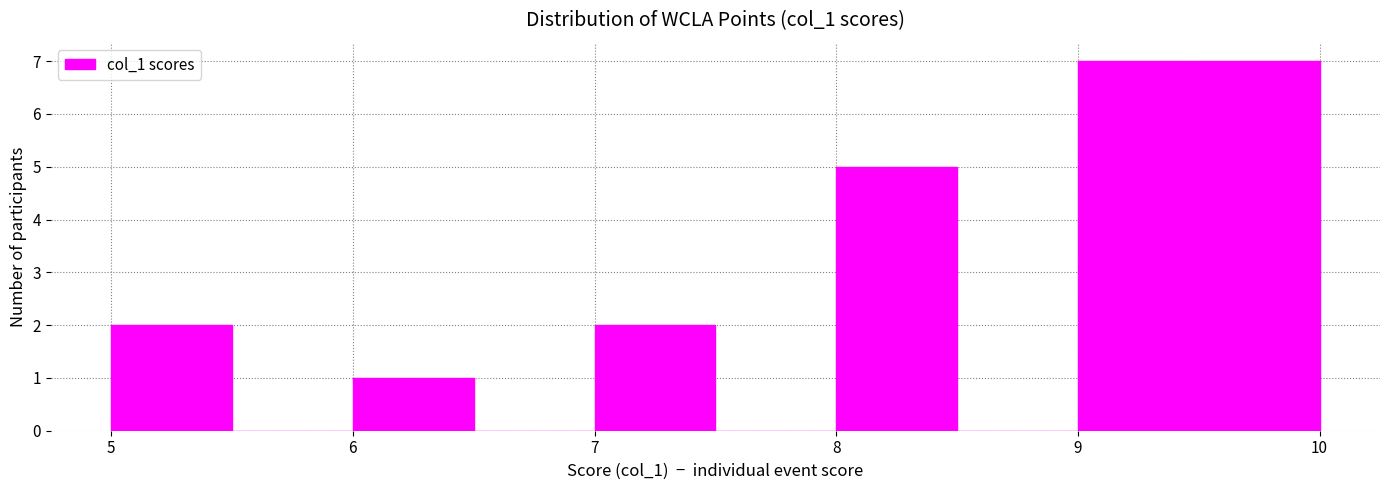

What is the height of the bar covering 8.0 to 8.5 on the x-axis? The values are not printed on the chart, so give them approximately, as read against the axis.

5